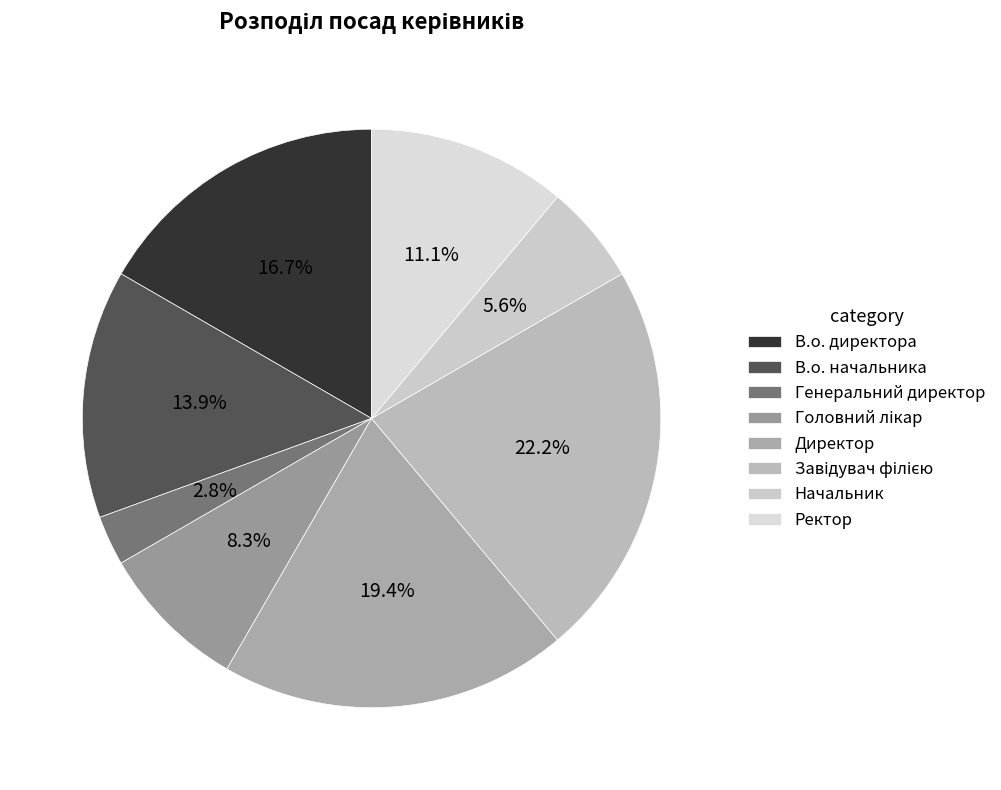

How many segments does this pie chart have?

8